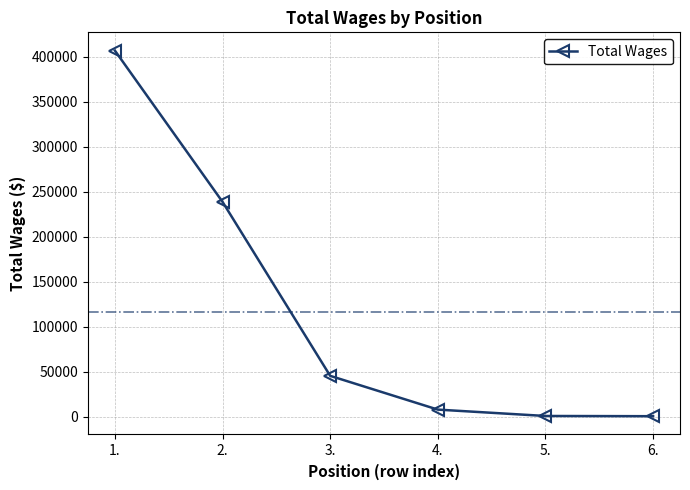

Where is the data nearest to the value 203718?

2.